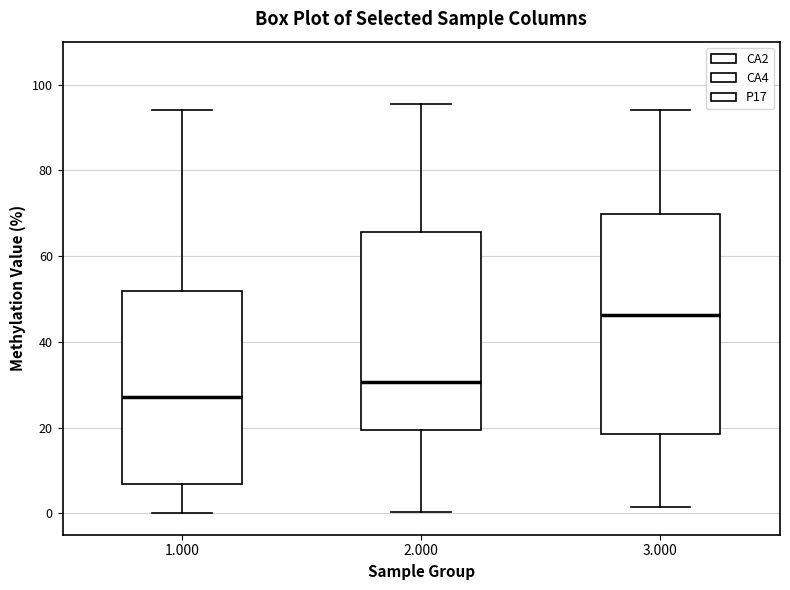

Reading left to right, read every box against the y-axis: the position of its median line, the range the box covers, and the ends of its whiskers. The values are not printed on the chart, so give them approximately, as read against the axis.

1.000: median 28, box 6 to 52, whiskers 0 to 94
2.000: median 30, box 20 to 66, whiskers 0 to 96
3.000: median 46, box 18 to 70, whiskers 2 to 94